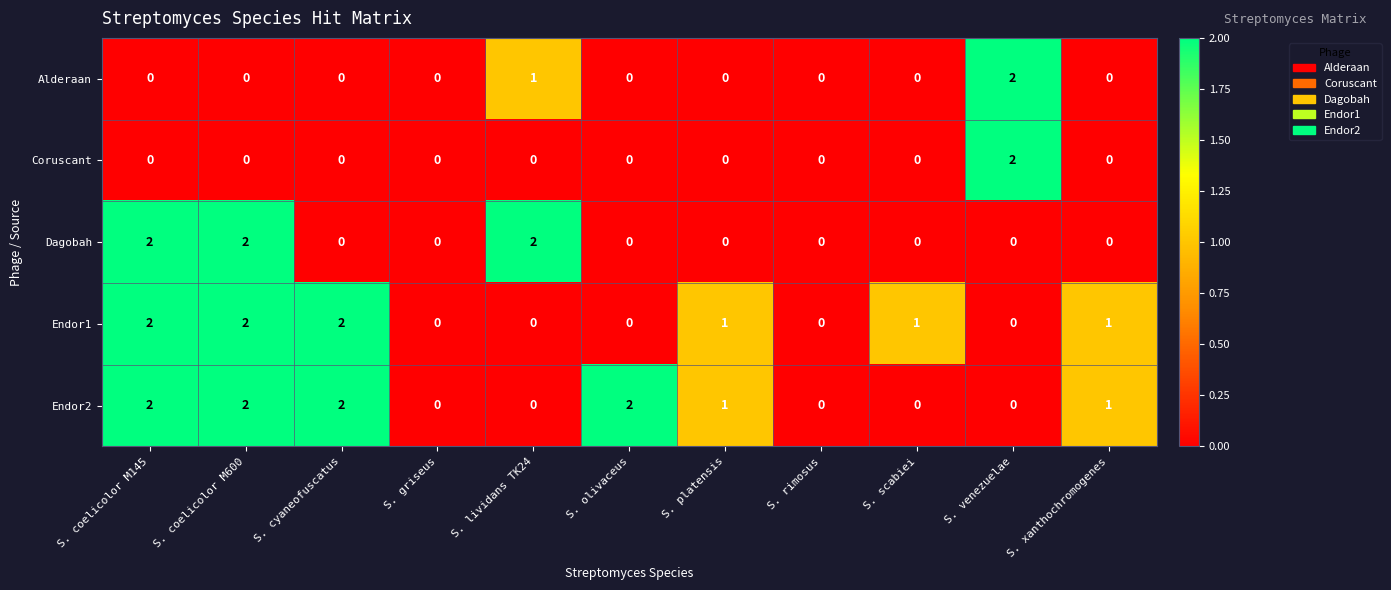

Where does the Endor1 series first go above 1?

S. coelicolor M145